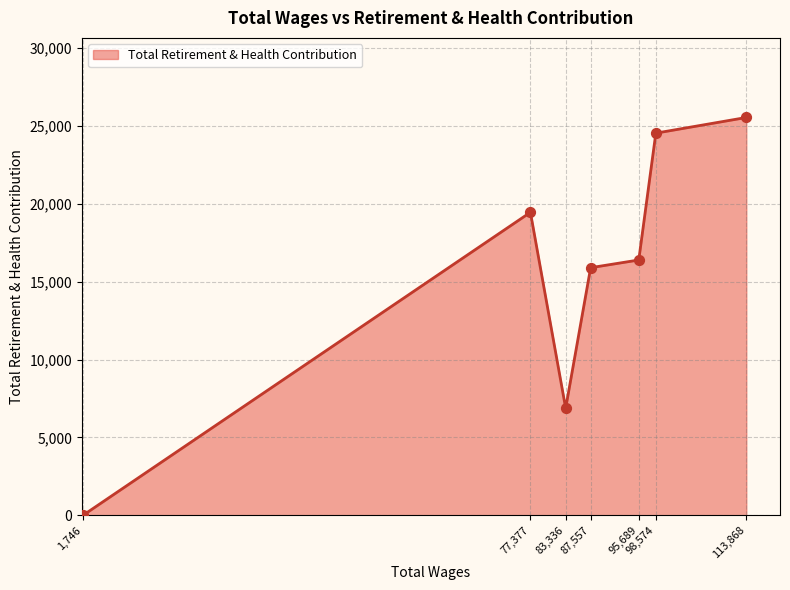

Approximately how many times larger is the value at 77,377 compared to 113,868?

0.8